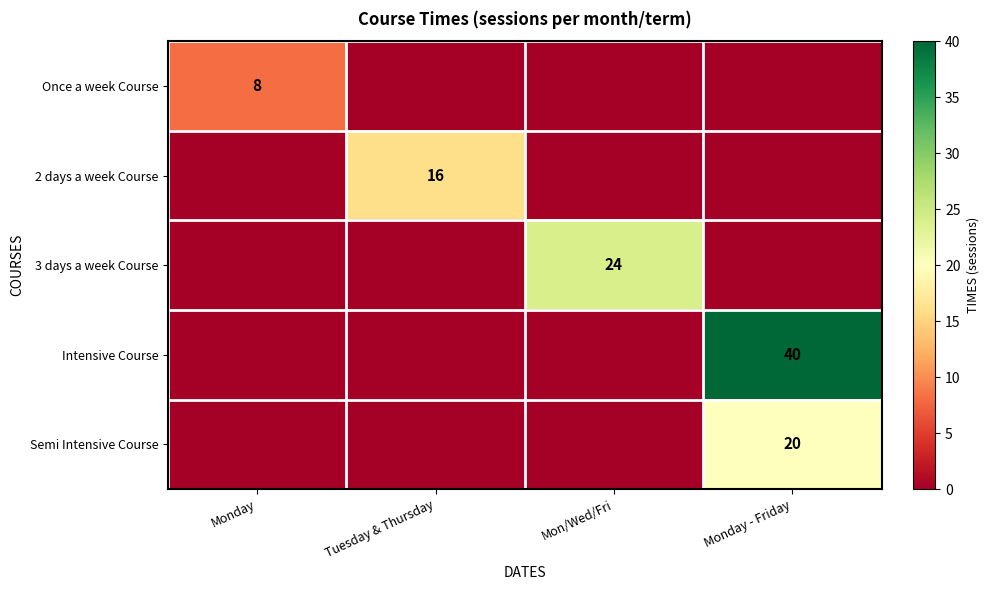

Is it true that 2 days a week Course equals 4 at Tuesday & Thursday?

False